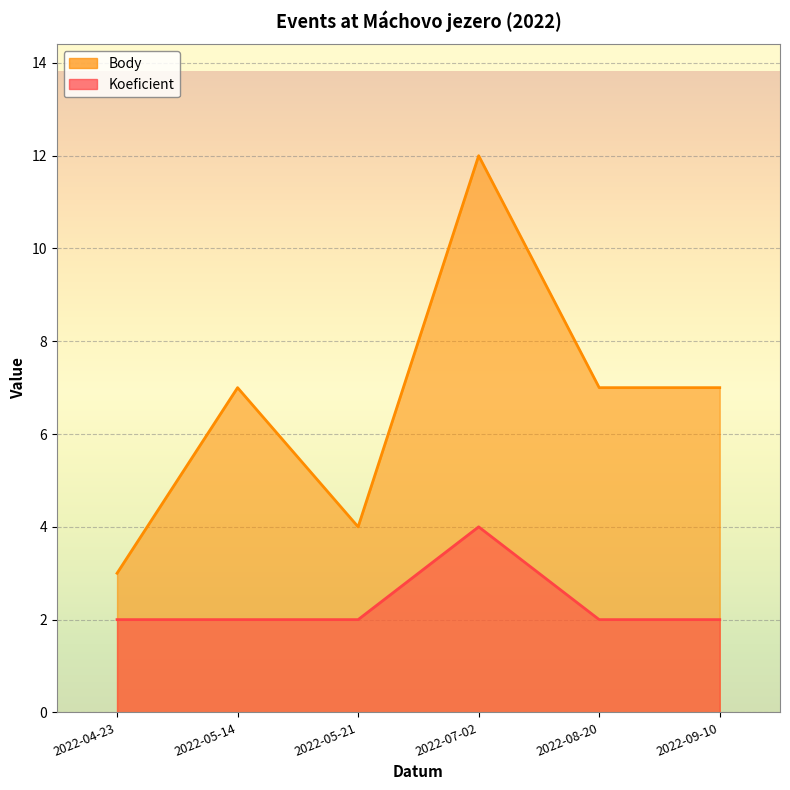

Which series changed the most between 2022-07-02 and 2022-09-10?

Body